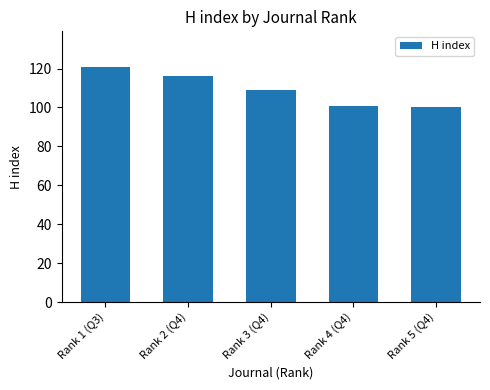

What is the sum of the values at Rank 1 (Q3) and Rank 4 (Q4)?

222